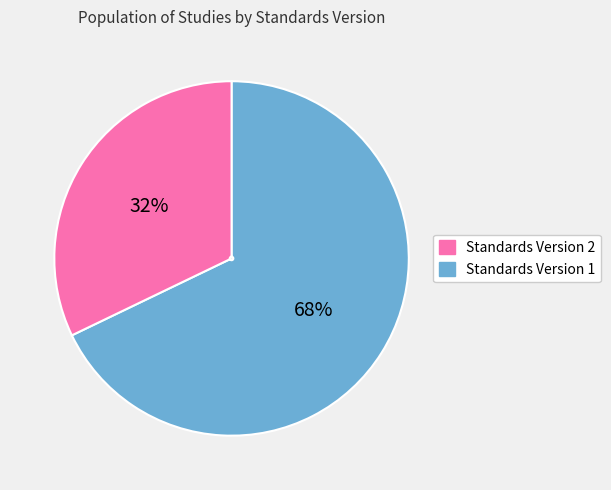

How many slices are in this pie chart?

2